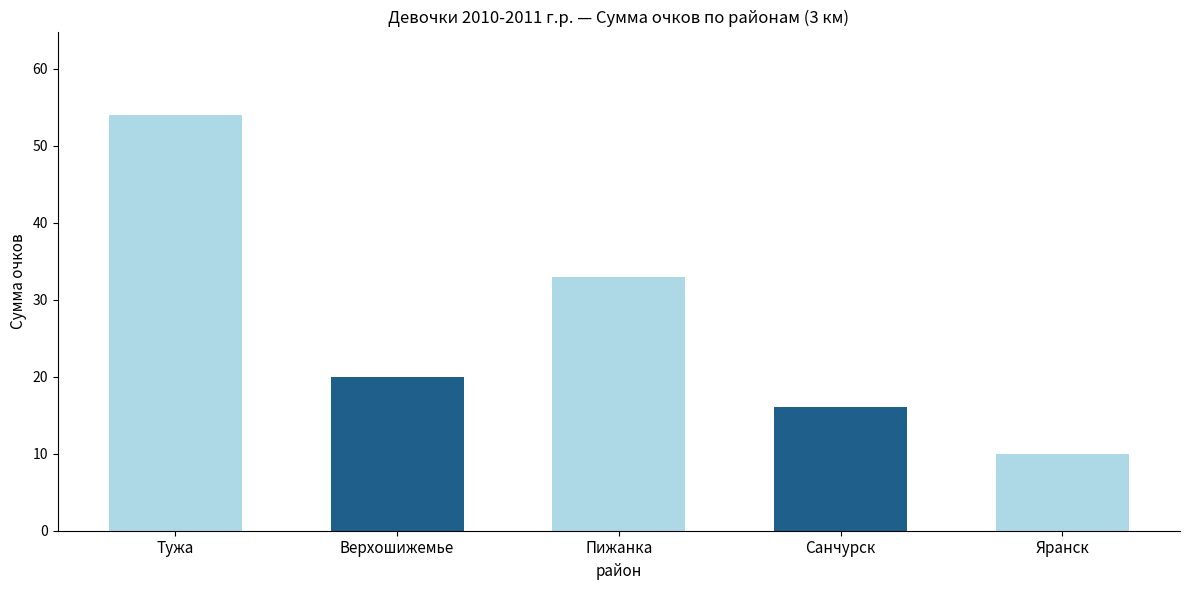

List the labels in order of value, smallest first.

Яранск, Санчурск, Верхошижемье, Пижанка, Тужа